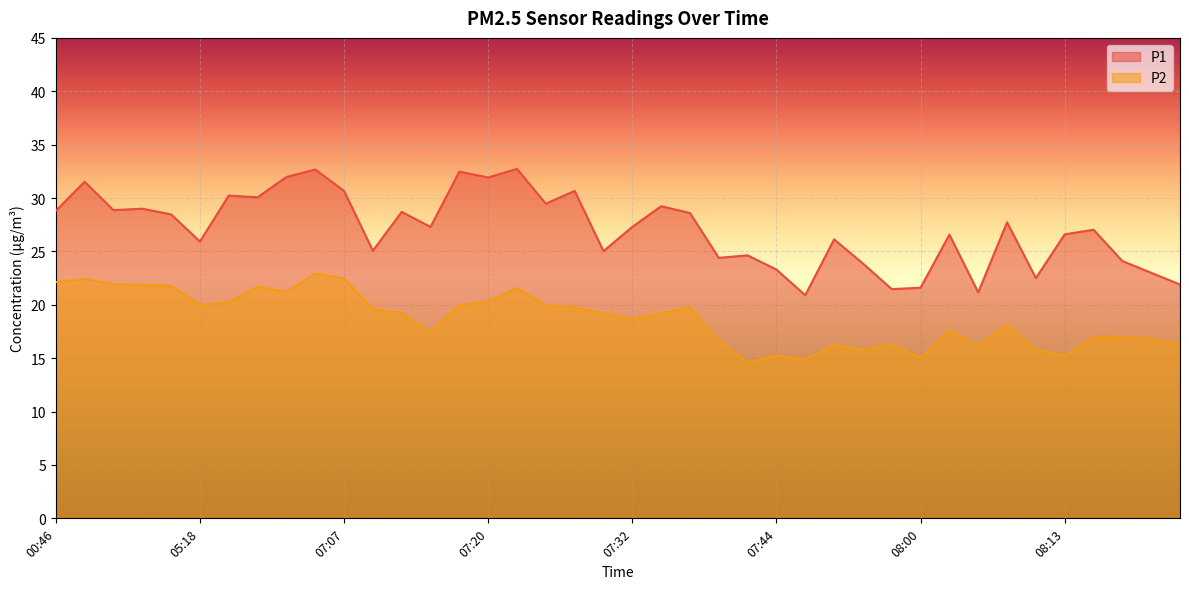

True or false: P2 and P1 intersect in this chart.

False